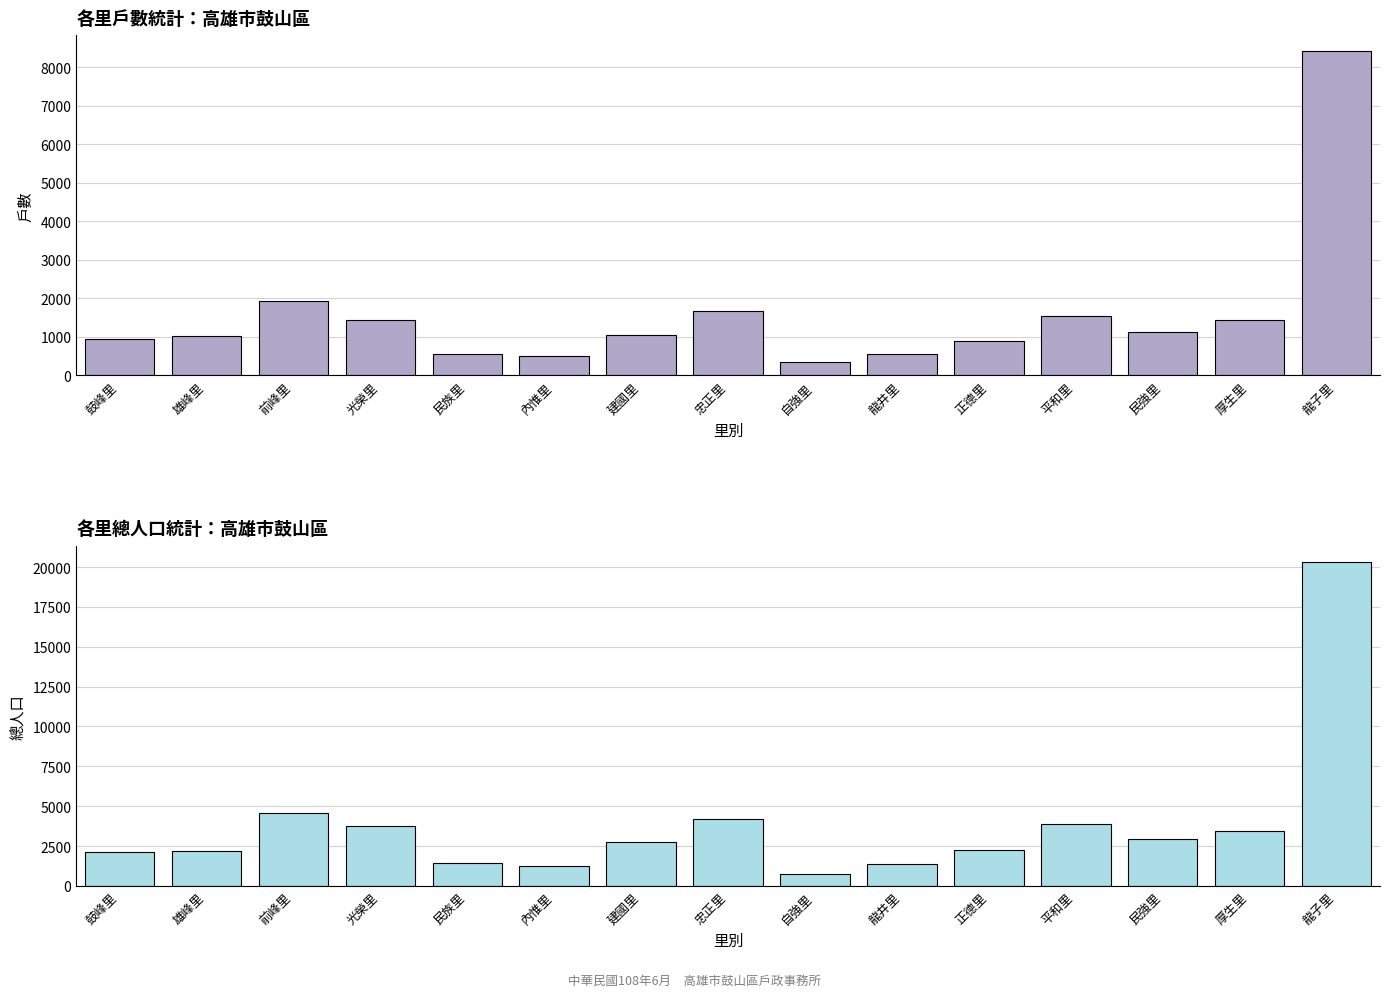

What is the approximate value of 總人口 at 建國里?

2756